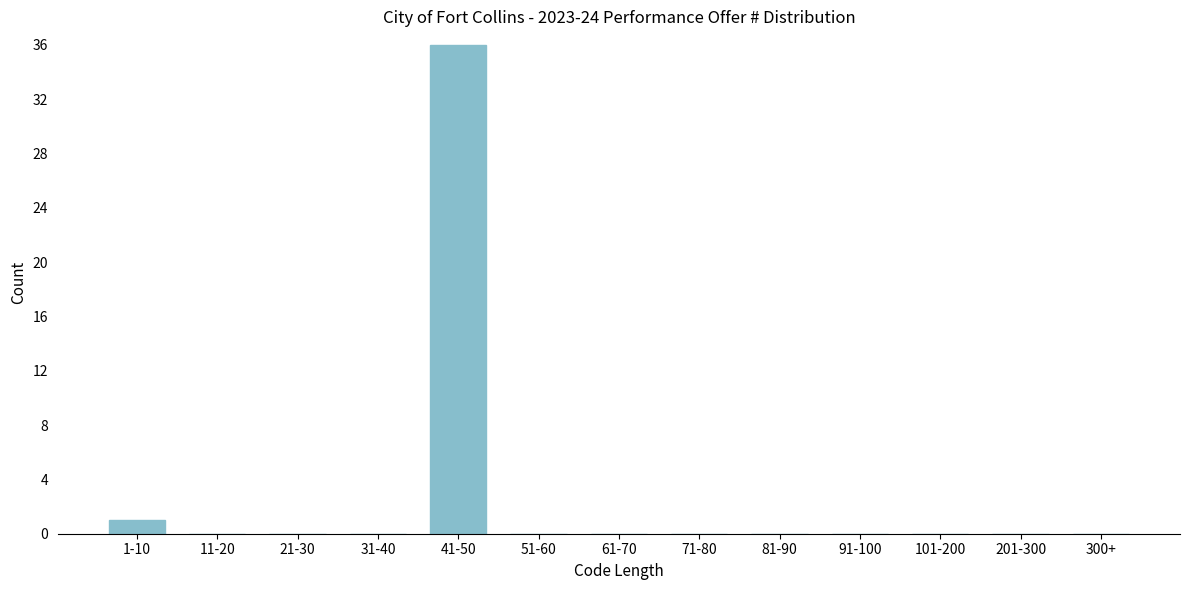

Reading right to left, list all the values displayed in this chart.

300+=0	201-300=0	101-200=0	91-100=0	81-90=0	71-80=0	61-70=0	51-60=0	41-50=36	31-40=0	21-30=0	11-20=0	1-10=1